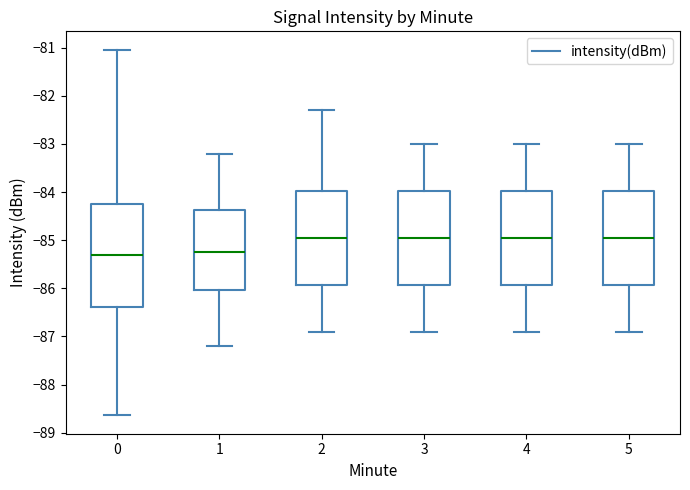

Comparing the boxes themselves (not the whiskers), which one is the tallest?

0